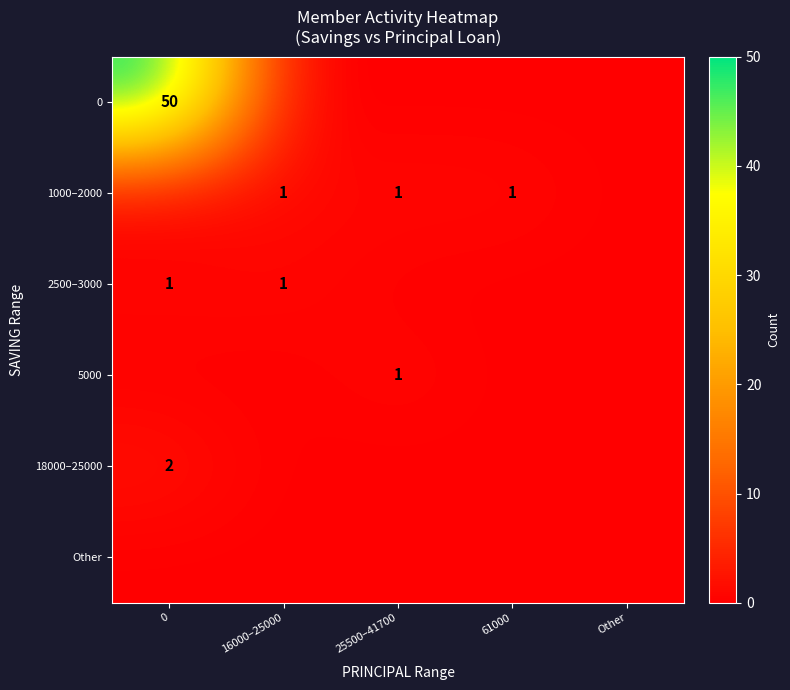

At how many categories does at least one series exceed 41?

1